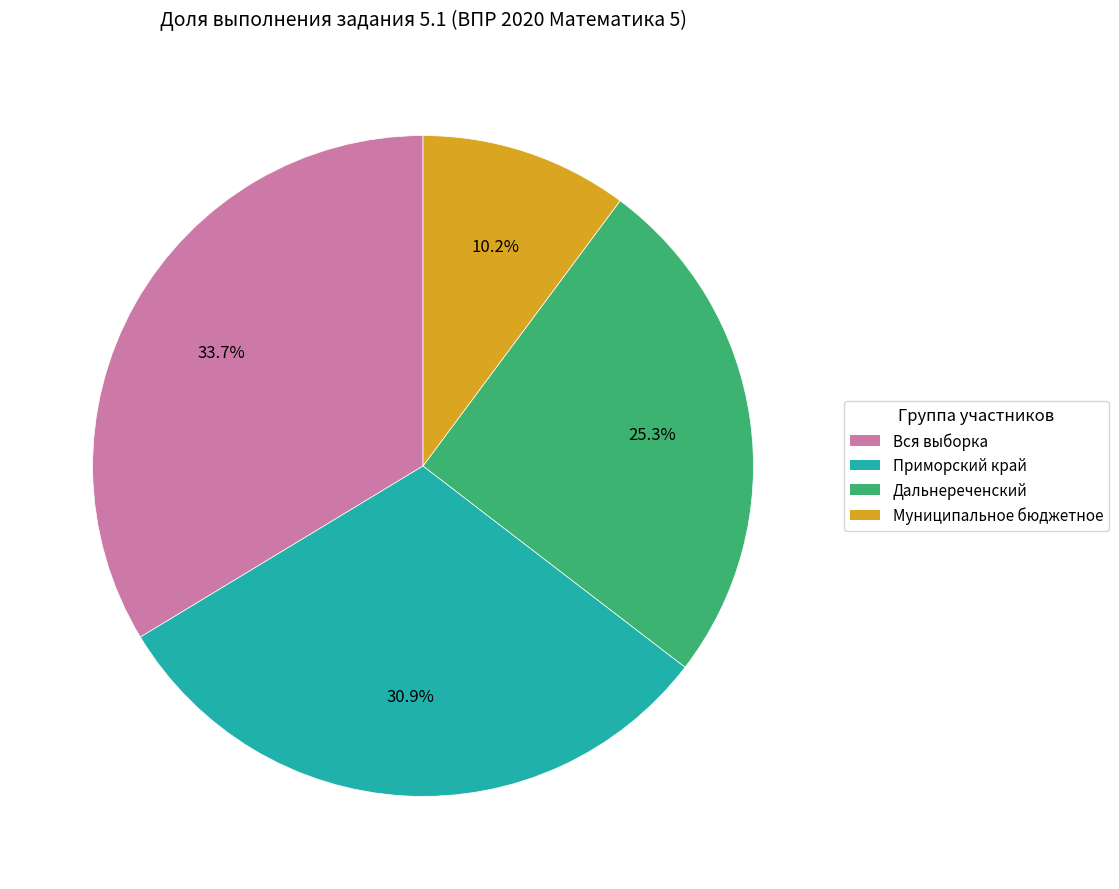

What percentage is NOT represented by Дальнереченский?

74.7%